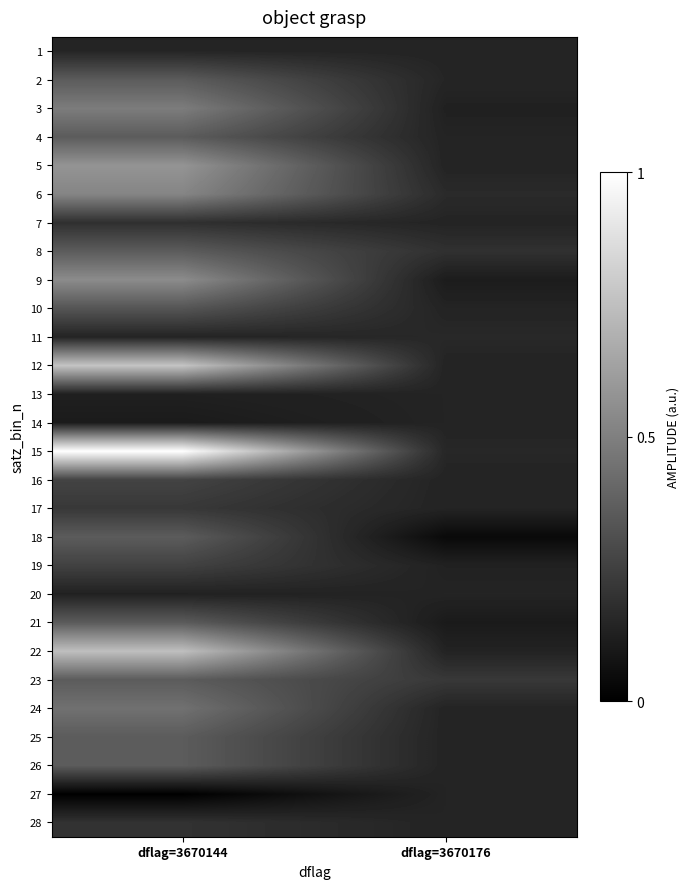

Reading left to right, what are all the values shown in this chart?

1: dflag=3670144=0.1	dflag=3670176=0.1
2: dflag=3670144=0.4	dflag=3670176=0.1
3: dflag=3670144=0.5	dflag=3670176=0.1
4: dflag=3670144=0.4	dflag=3670176=0.1
5: dflag=3670144=0.6	dflag=3670176=0.1
6: dflag=3670144=0.5	dflag=3670176=0.2
7: dflag=3670144=0.2	dflag=3670176=0.1
8: dflag=3670144=0.4	dflag=3670176=0.2
9: dflag=3670144=0.5	dflag=3670176=0.1
10: dflag=3670144=0.3	dflag=3670176=0.1
11: dflag=3670144=0.1	dflag=3670176=0.2
12: dflag=3670144=0.8	dflag=3670176=0.1
13: dflag=3670144=0.1	dflag=3670176=0.1
14: dflag=3670144=0.1	dflag=3670176=0.1
15: dflag=3670144=1.0	dflag=3670176=0.2
16: dflag=3670144=0.3	dflag=3670176=0.1
17: dflag=3670144=0.2	dflag=3670176=0.1
18: dflag=3670144=0.4	dflag=3670176=0.0
19: dflag=3670144=0.3	dflag=3670176=0.1
20: dflag=3670144=0.1	dflag=3670176=0.1
21: dflag=3670144=0.4	dflag=3670176=0.1
22: dflag=3670144=0.7	dflag=3670176=0.1
23: dflag=3670144=0.4	dflag=3670176=0.2
24: dflag=3670144=0.4	dflag=3670176=0.1
25: dflag=3670144=0.4	dflag=3670176=0.1
26: dflag=3670144=0.4	dflag=3670176=0.1
27: dflag=3670144=0.0	dflag=3670176=0.1
28: dflag=3670144=0.2	dflag=3670176=0.1